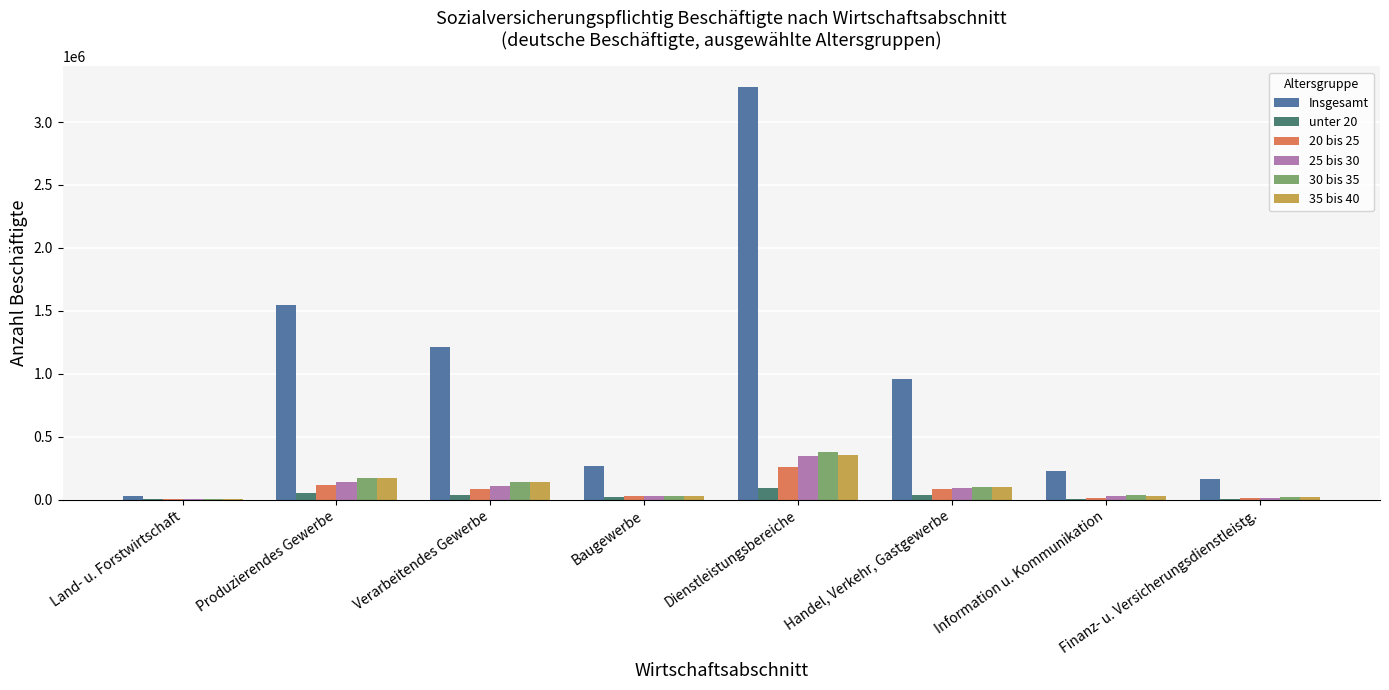

The 20 bis 25 series shows 83838 at Verarbeitendes Gewerbe. True or false?

True